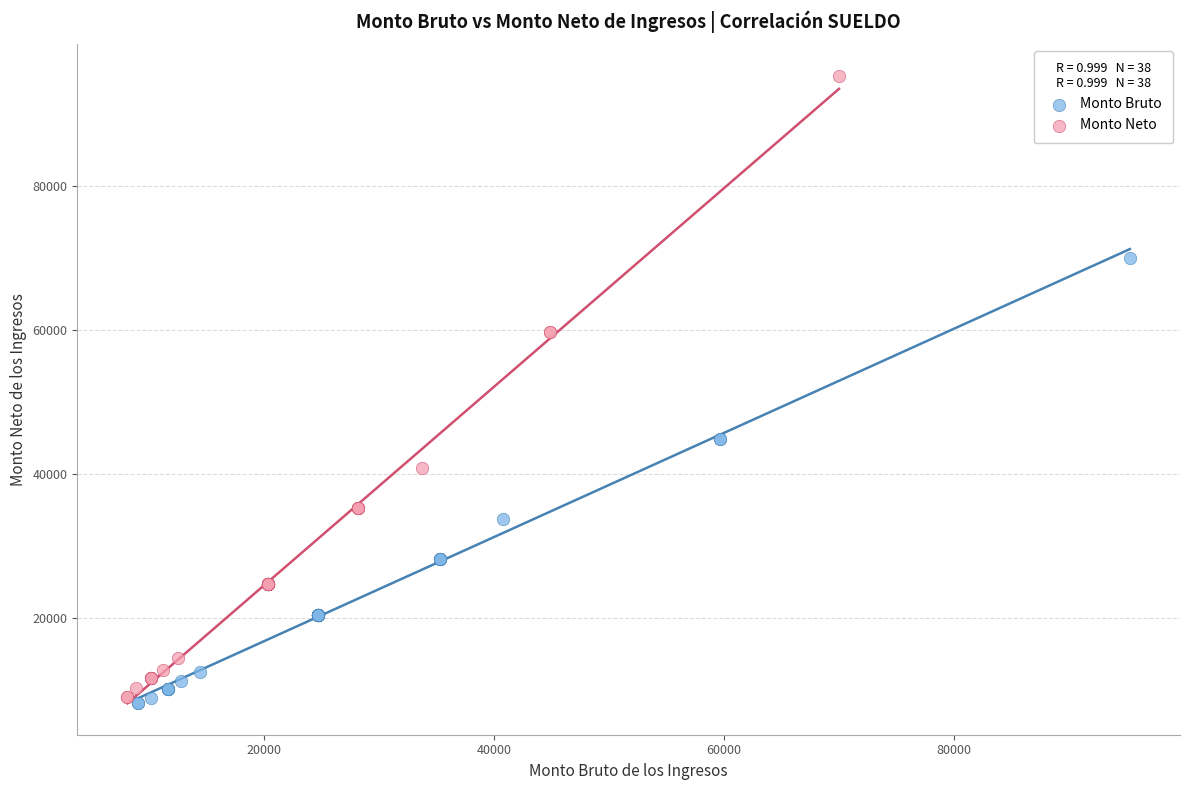

Which series has the widest spread of Y values?

Monto Neto